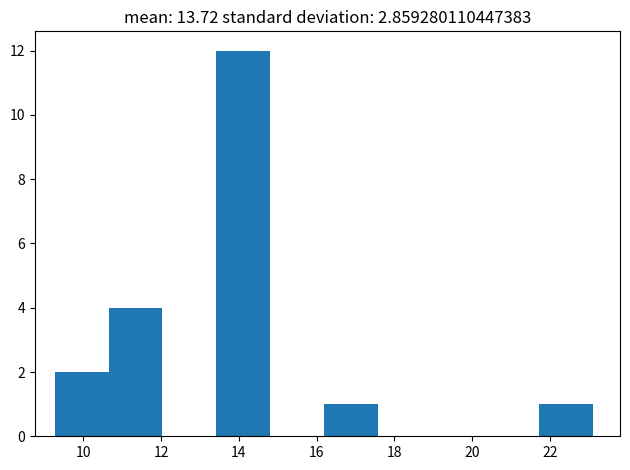

Over which range of the x-axis is the bar tallest?

13.4 to 14.8